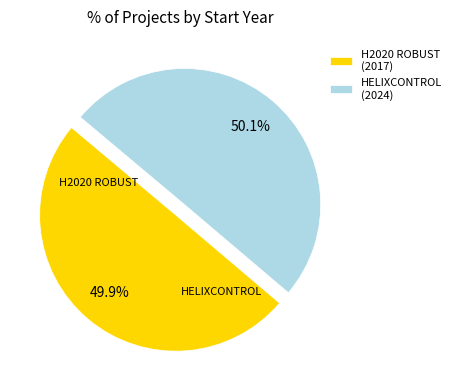

Is there any slice that represents more than half of the pie?

Yes